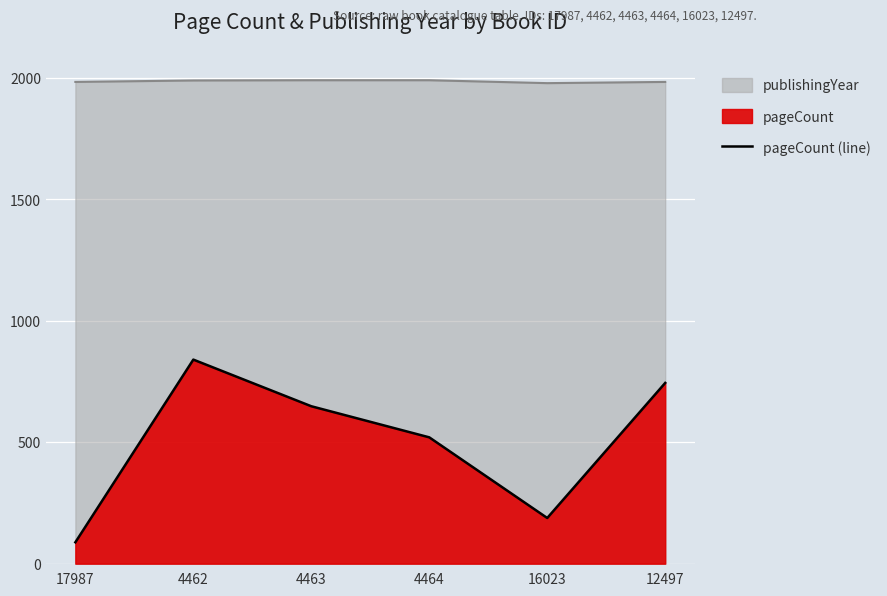

Reading left to right, extract all data points from this chart.

17987=88	4462=840	4463=648	4464=520	16023=188	12497=744